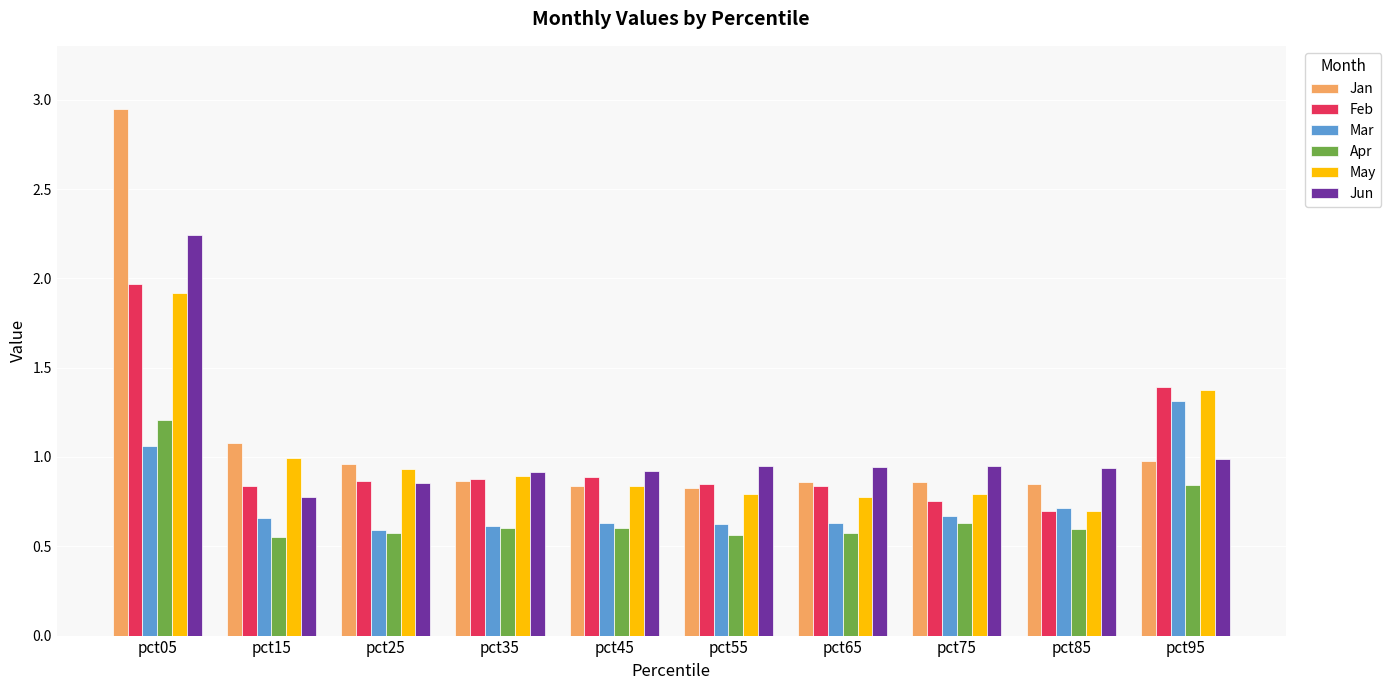

Is the value of Apr at pct45 greater than the value of Jan at pct25?

No